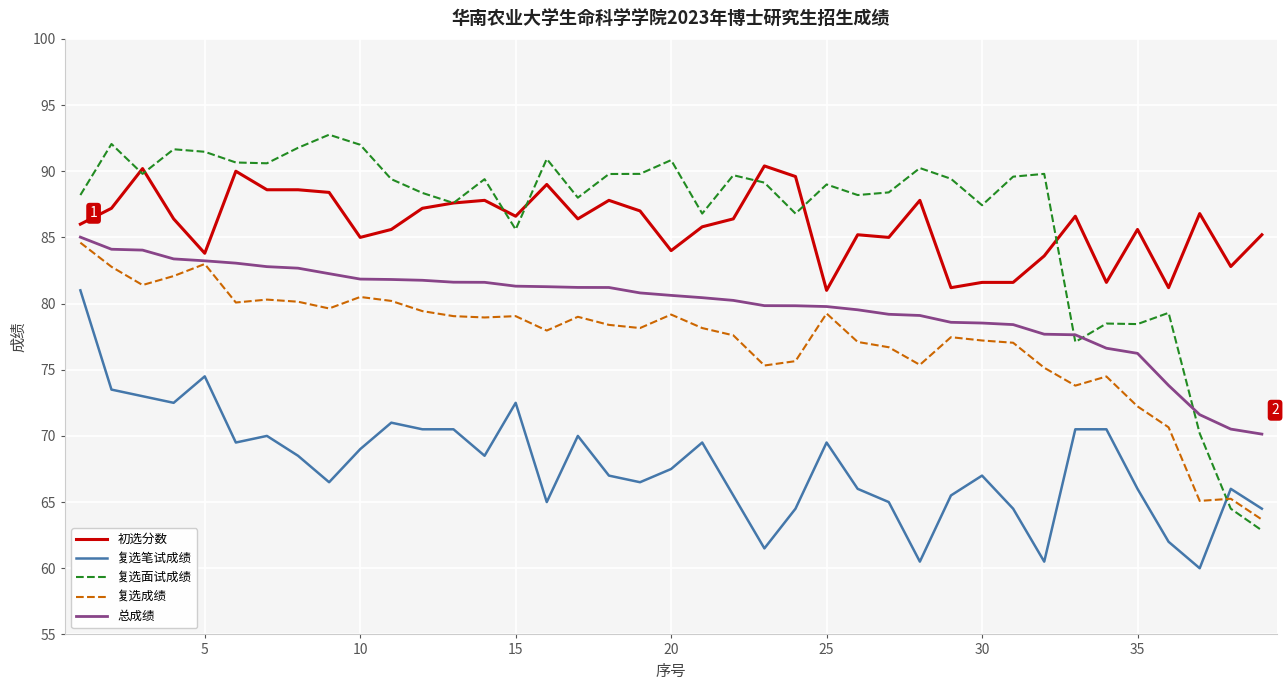

Is this an area chart (filled region under the line)?

No